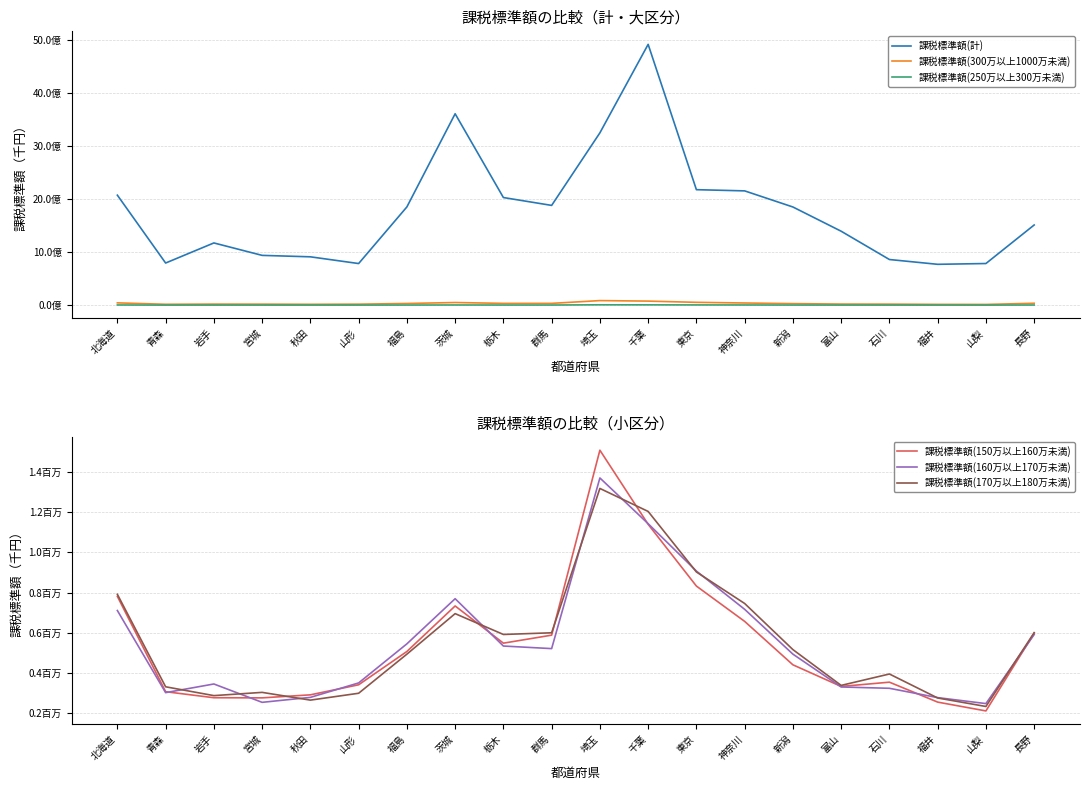

What is the total value across all series at 栃木?

2068944059